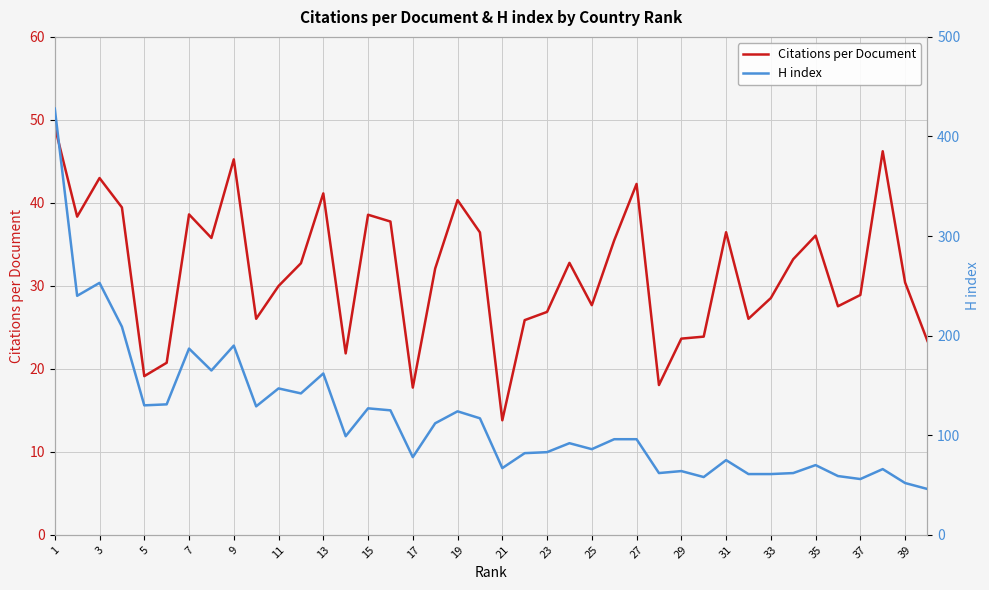

Rank the series by their maximum value, from highest to lowest.

H index, Citations per Document